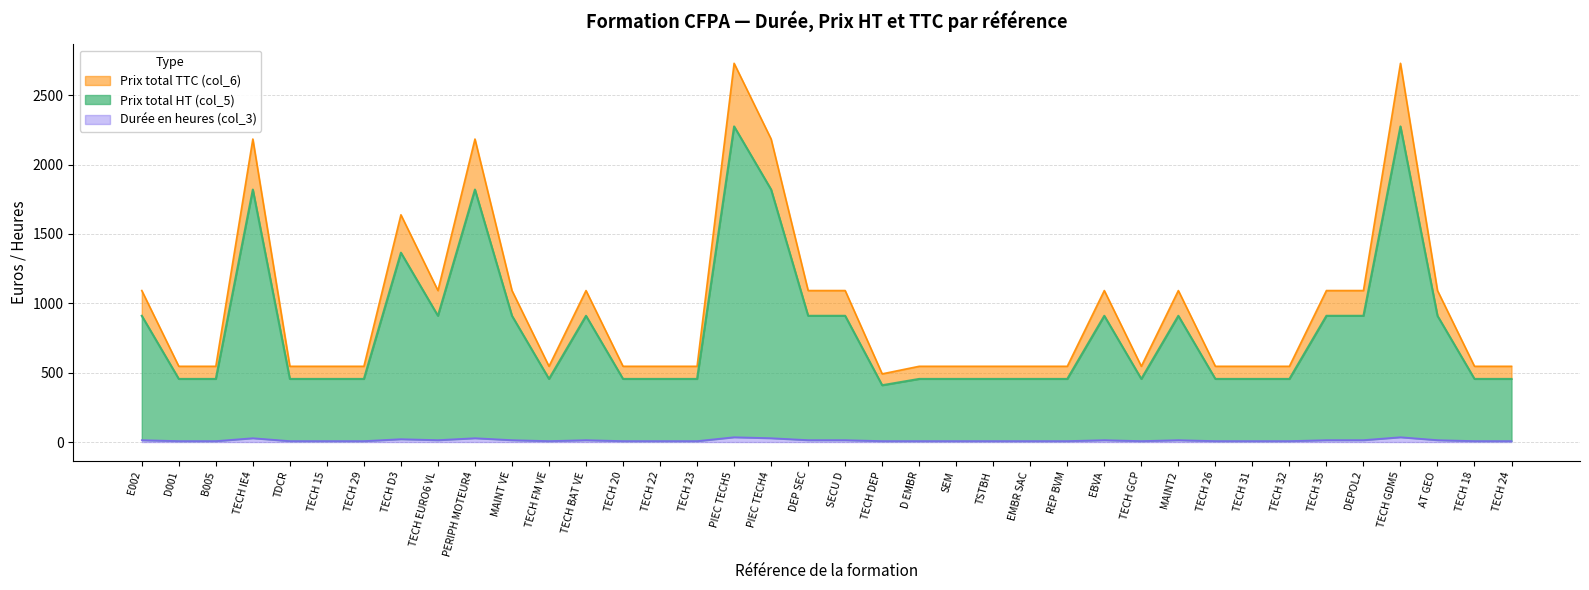

Between TECH 29 and TECH BAT VE, which series saw the biggest shift?

Prix total TTC (col_6)